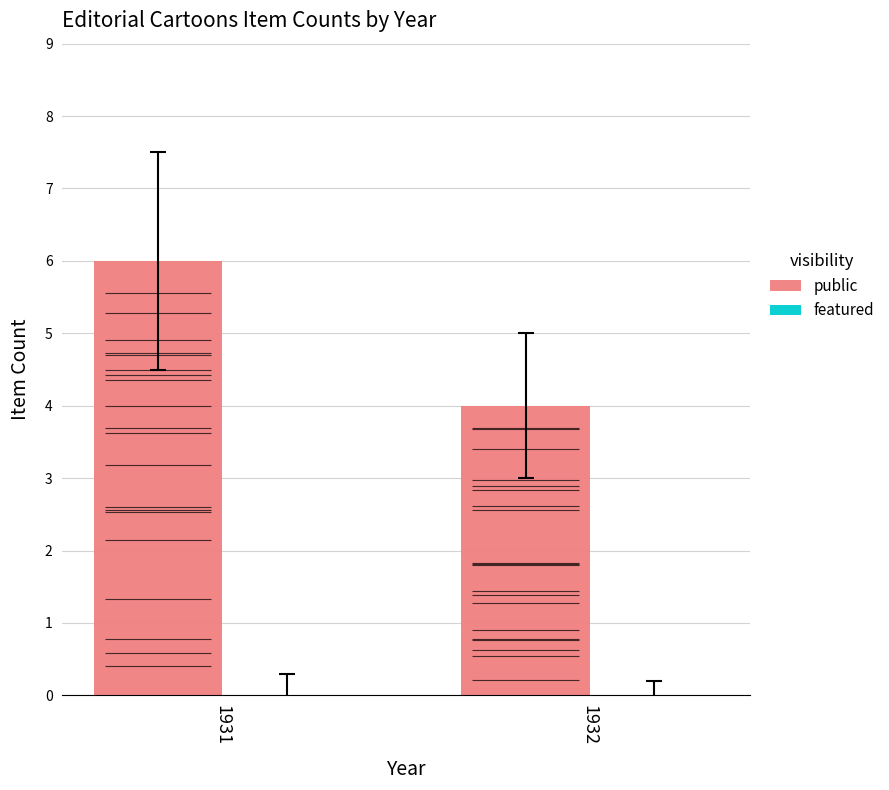

Rank the series at 1932 from lowest to highest value.

featured, public